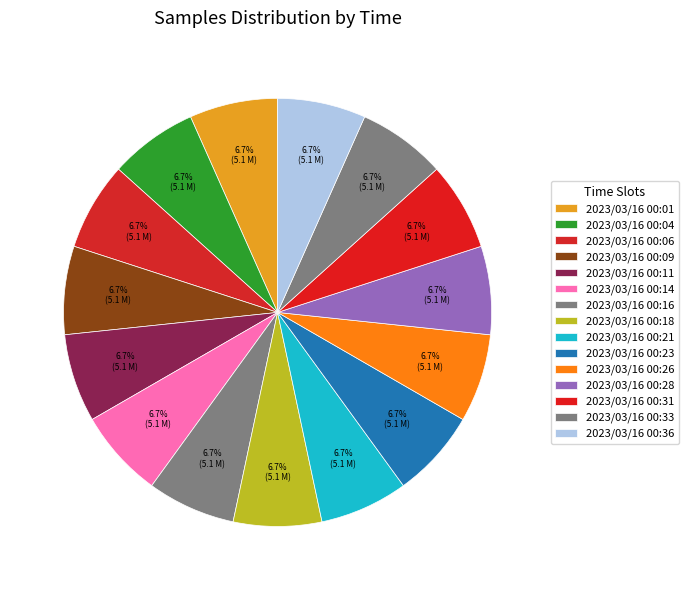

True or false: 2023/03/16 00:09 accounts for 14% of the total.

False